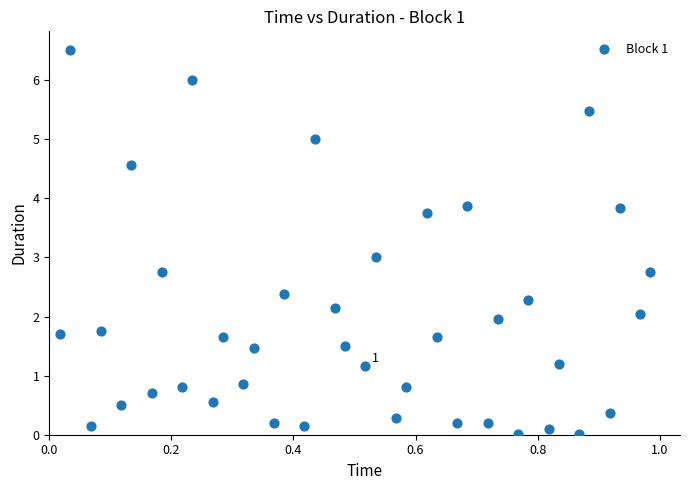

What is the range of Y values (max minus min)?

6.5